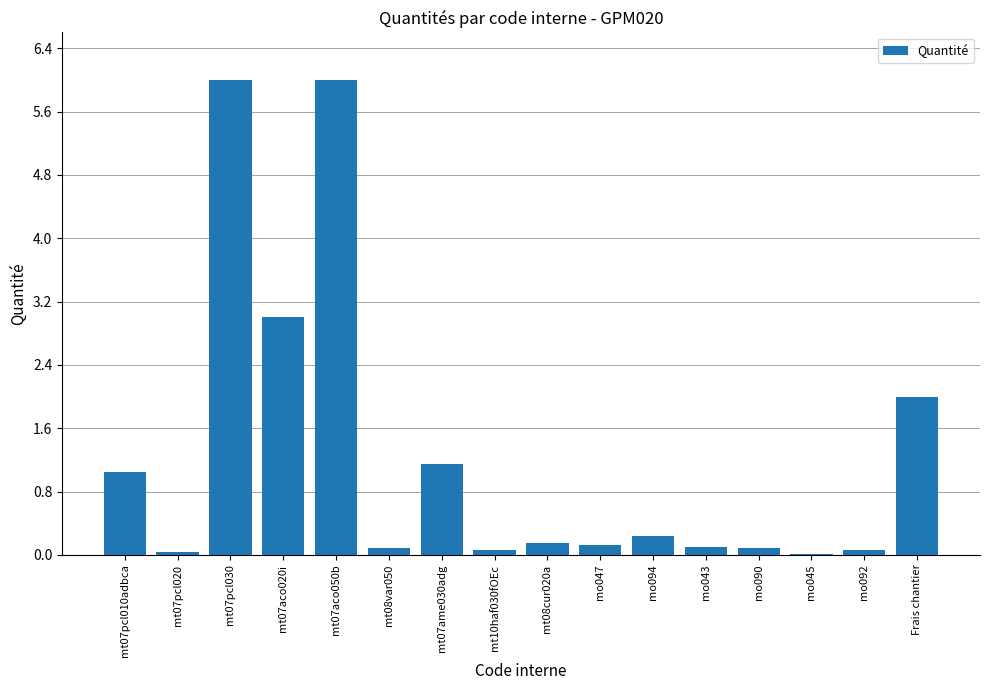

What is the greatest value displayed?

6.0